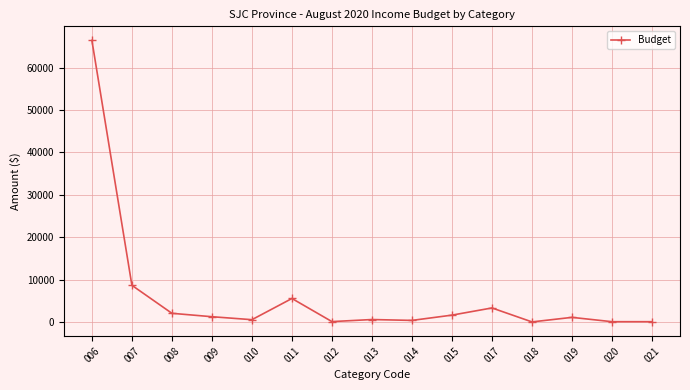

At which category does the chart reach its peak across all series?

006